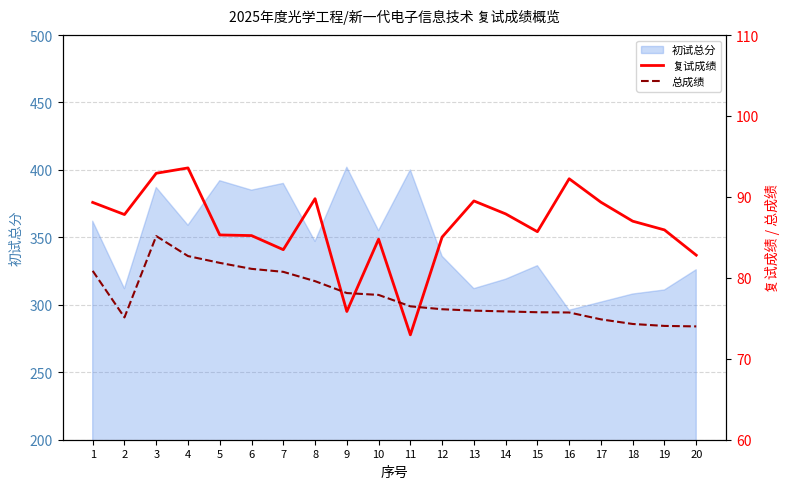

What is the lowest value of the 初试总分 series?

296